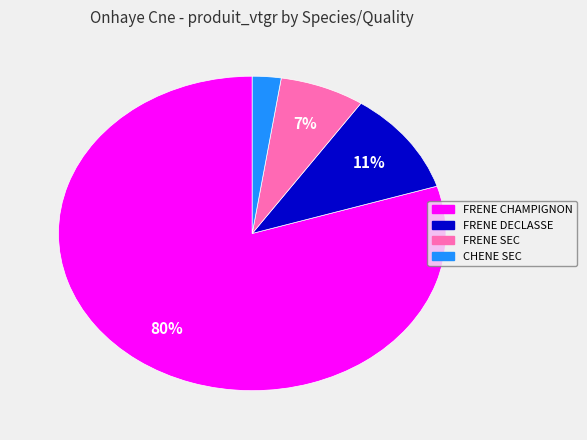

To the nearest percent, what is the difference between the FRENE CHAMPIGNON and FRENE SEC slice percentages?

73%